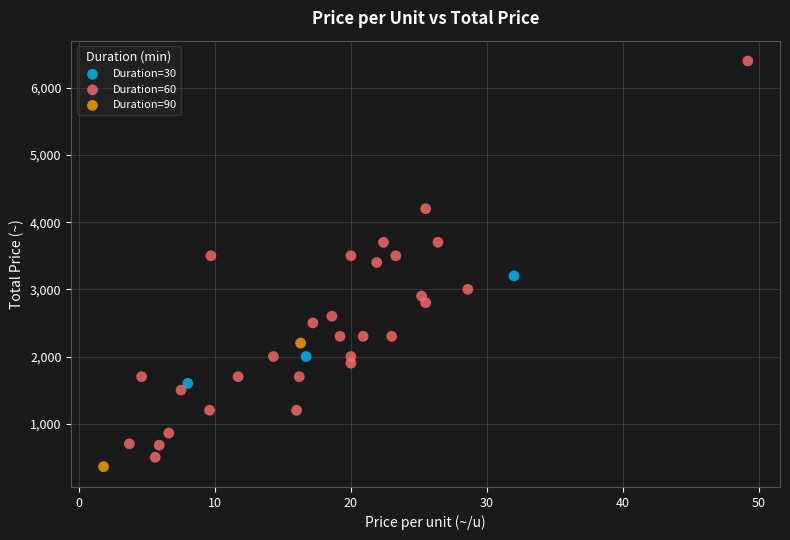

Which series contains the lowest Y value?

Duration=90